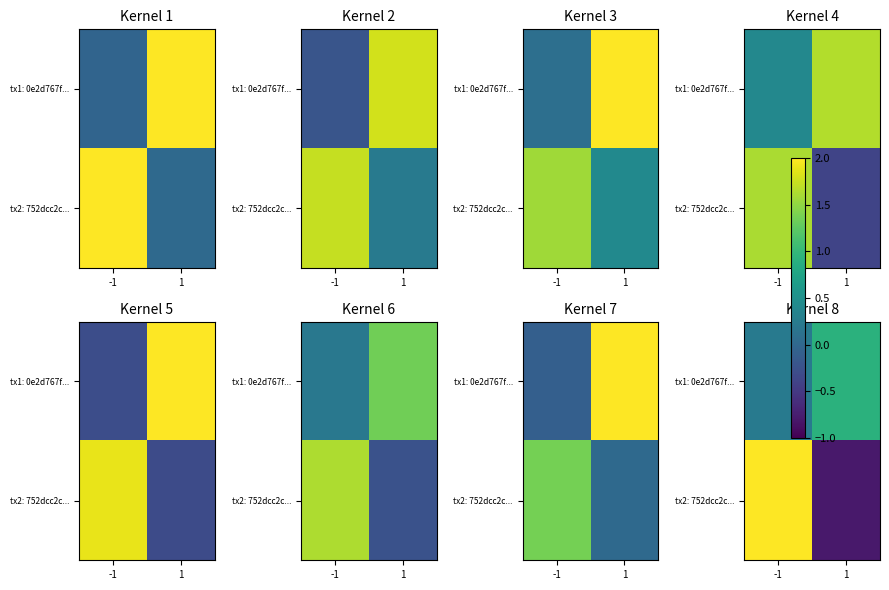

Which series has the largest range (max minus min)?

tx2: 752dcc2c...